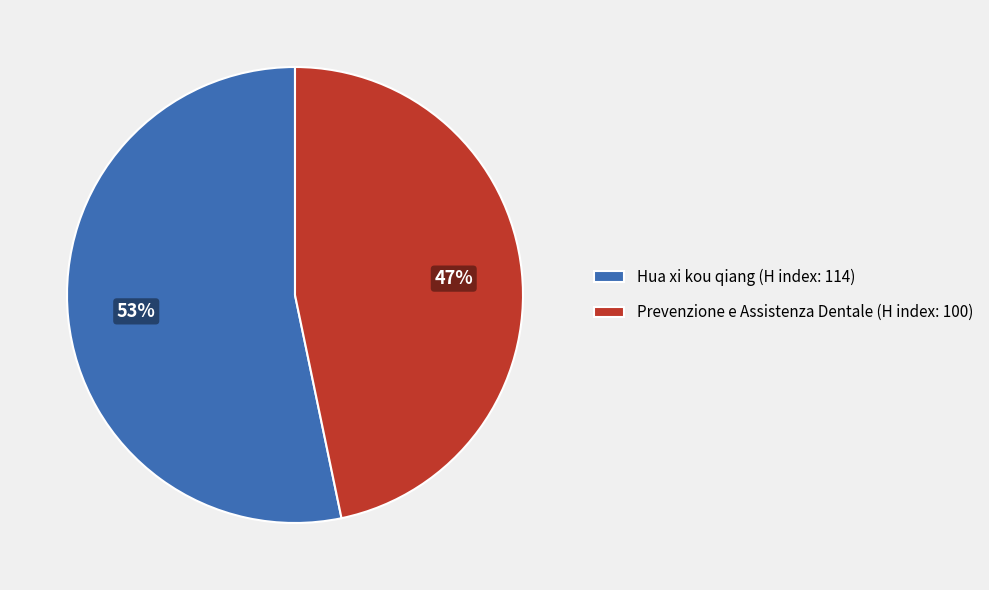

Is it true that Prevenzione e Assistenza Dentale (H index: 100) is 40% of the pie?

False